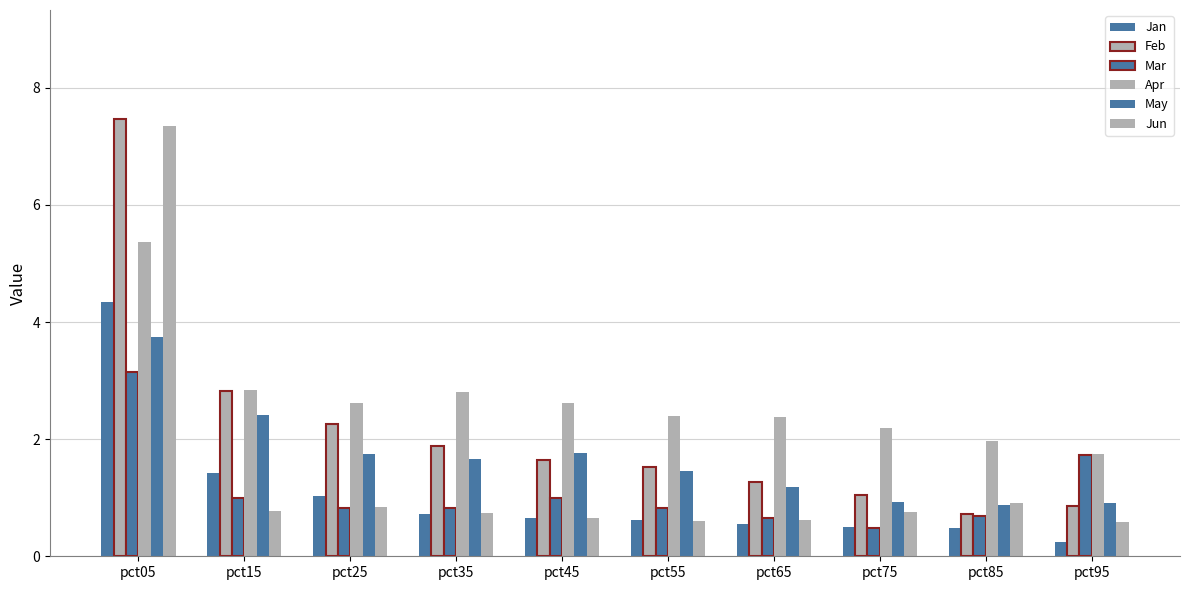

How many bars are there in each group?

6